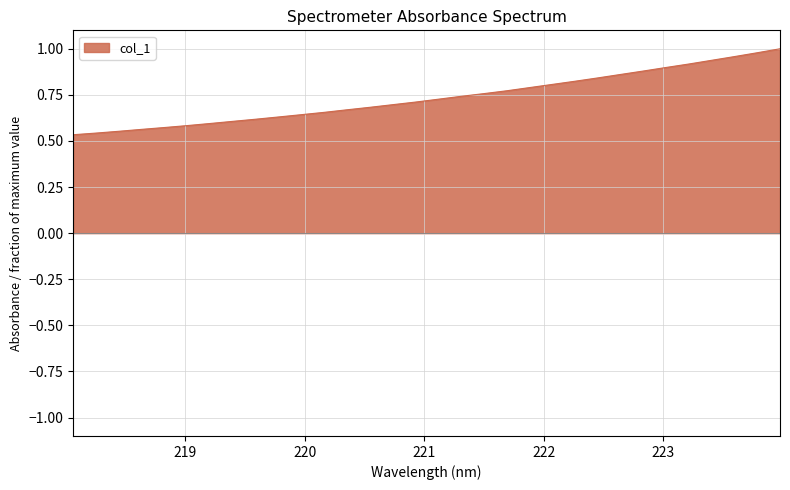

Which label corresponds to the smallest value in the chart?

218.0596